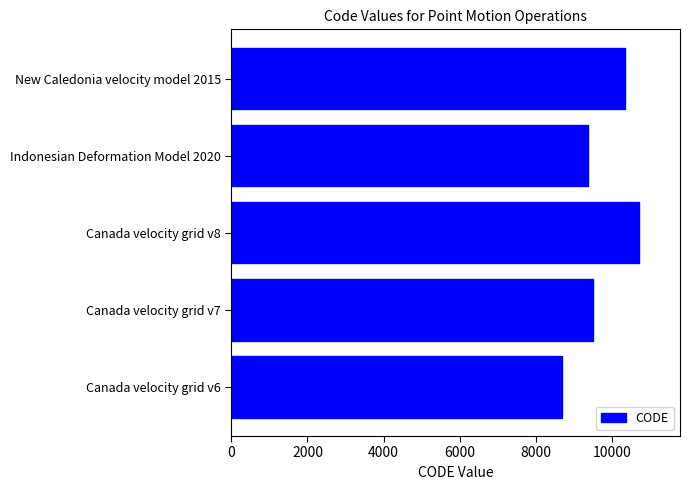

Reading top to bottom, transcribe all the data shown in this chart.

New Caledonia velocity model 2015=10323	Indonesian Deformation Model 2020=9375	Canada velocity grid v8=10707	Canada velocity grid v7=9483	Canada velocity grid v6=8676